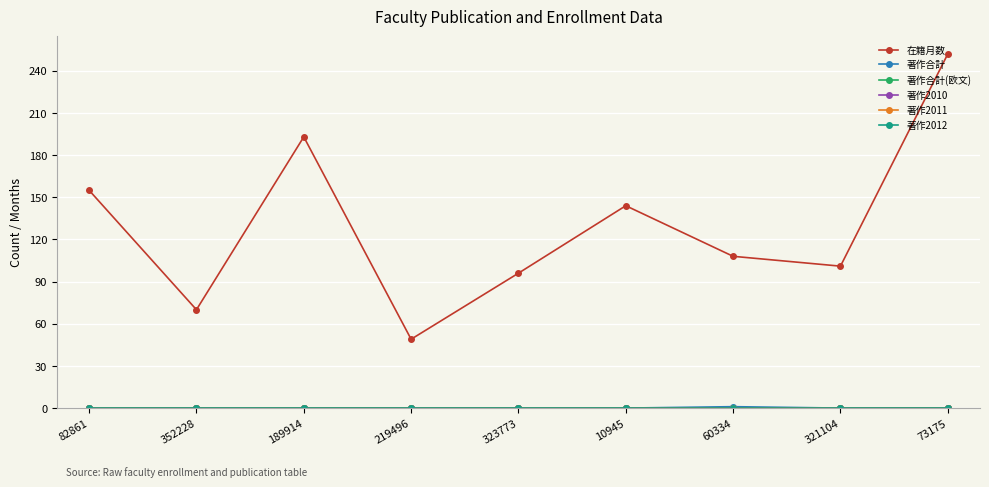

Does the chart have visible grid lines?

Yes